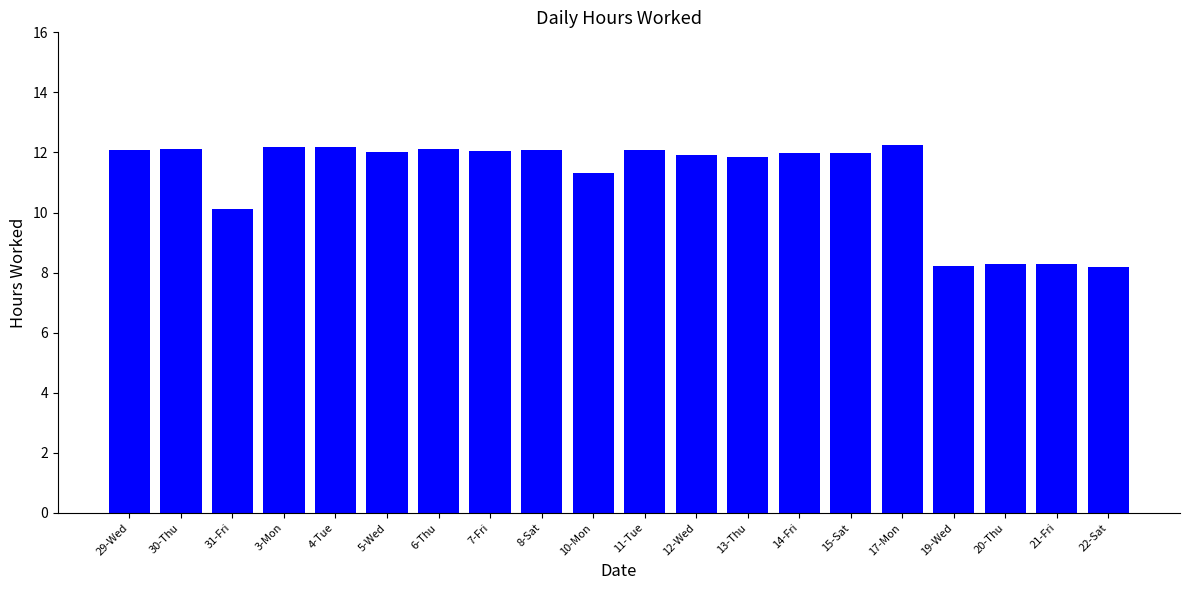

How many series are shown in this chart?

1